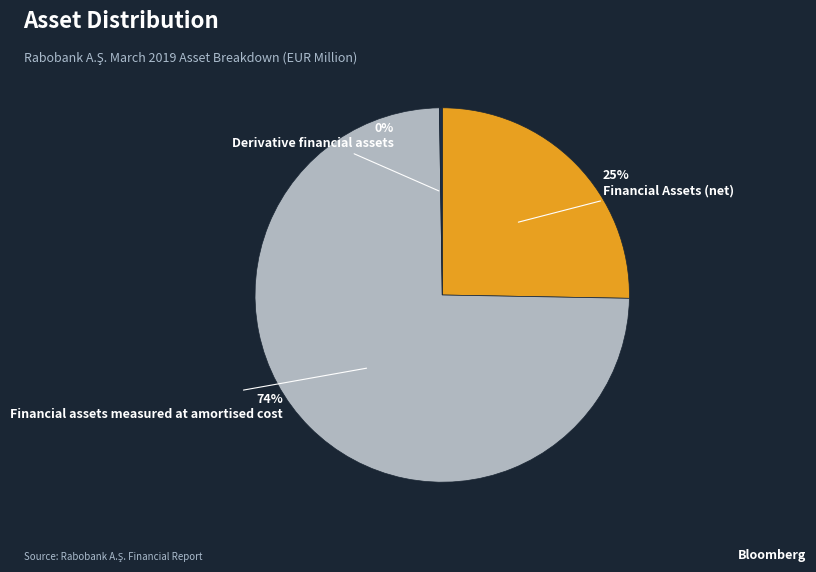

To the nearest percent, what is the average slice percentage?

33%